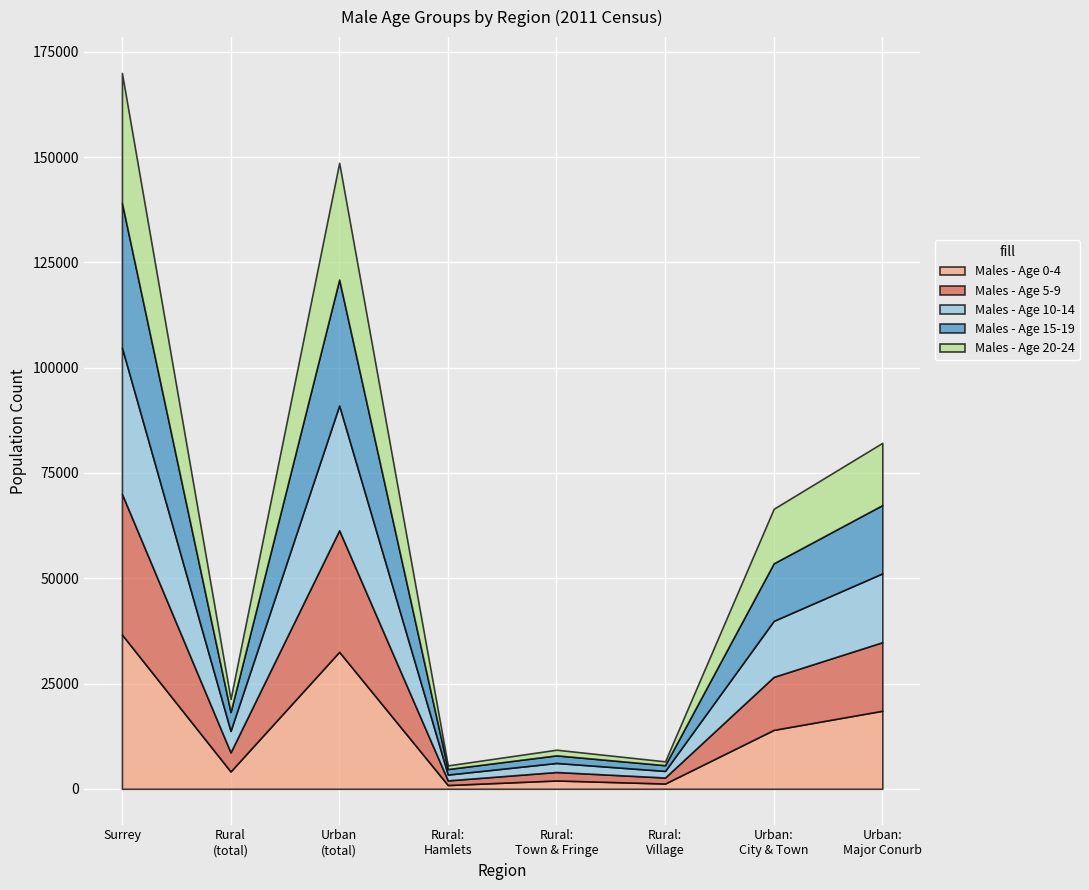

What are all the series names shown in the legend?

Males - Age 0-4, Males - Age 5-9, Males - Age 10-14, Males - Age 15-19, Males - Age 20-24